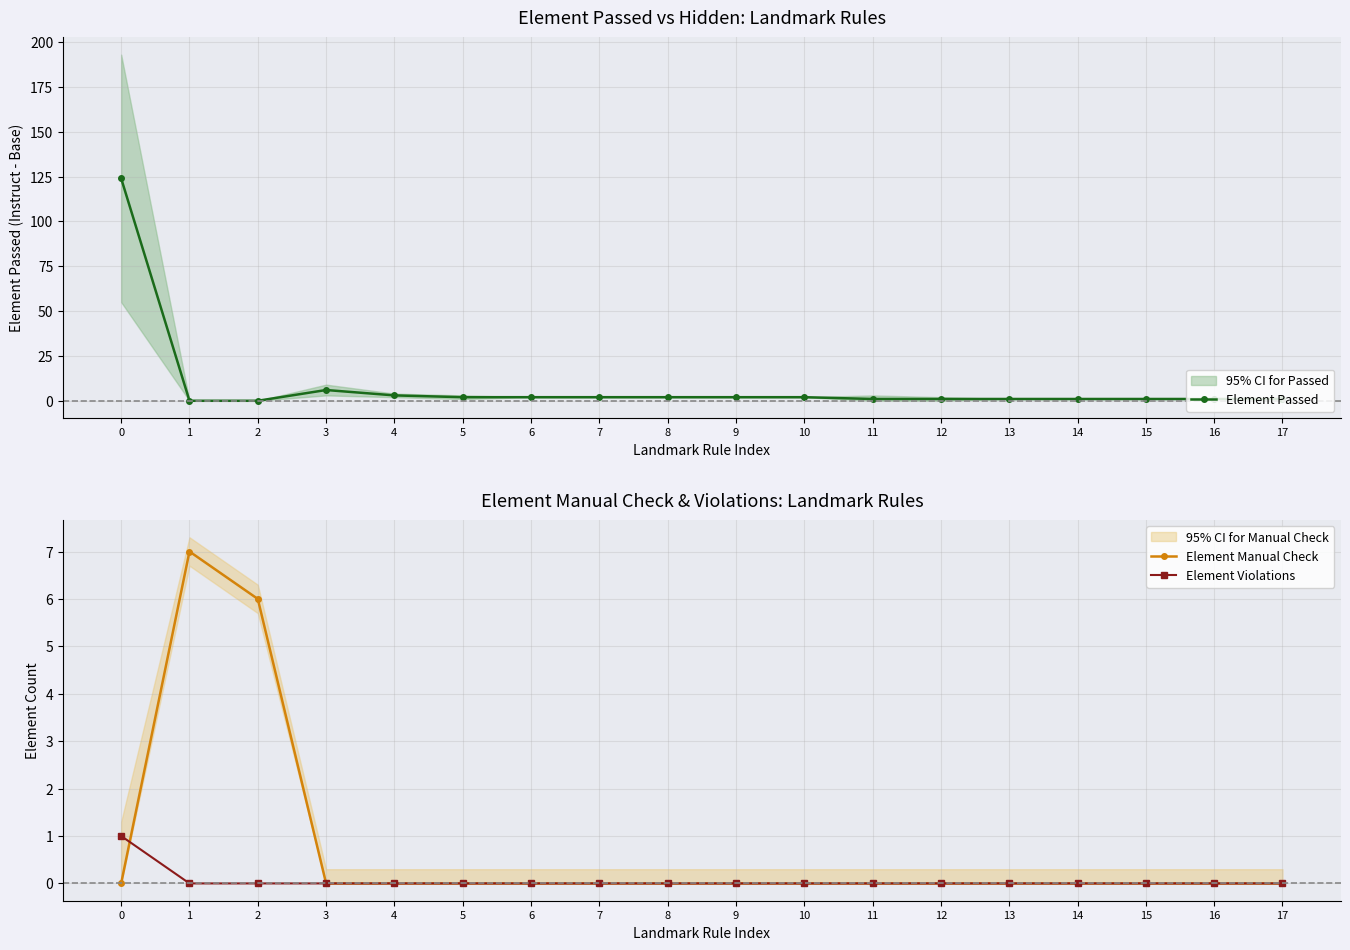

What is the value of the Element Passed point at the 18th from the left?

1